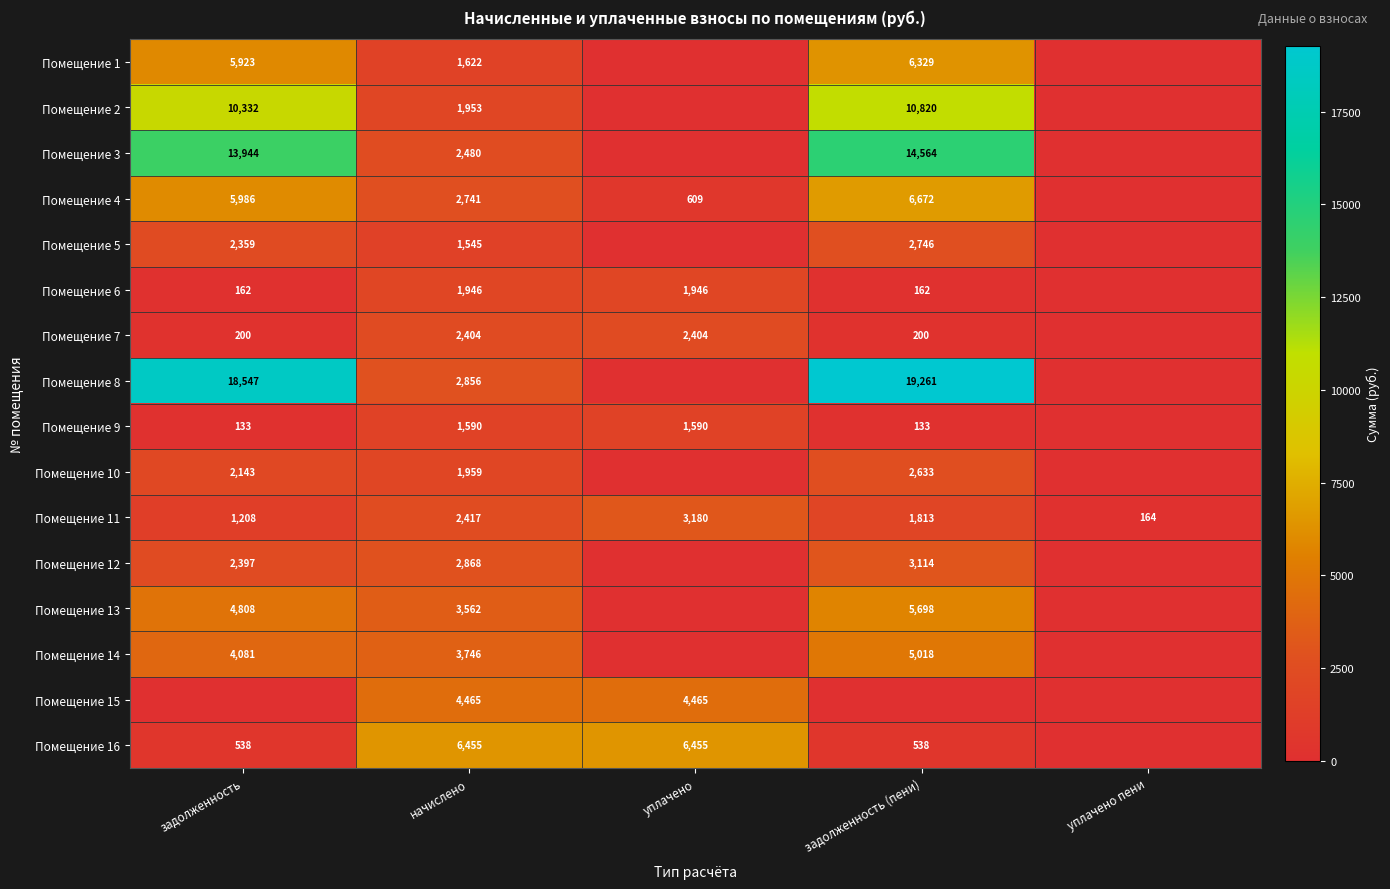

How many distinct data groups are displayed?

16